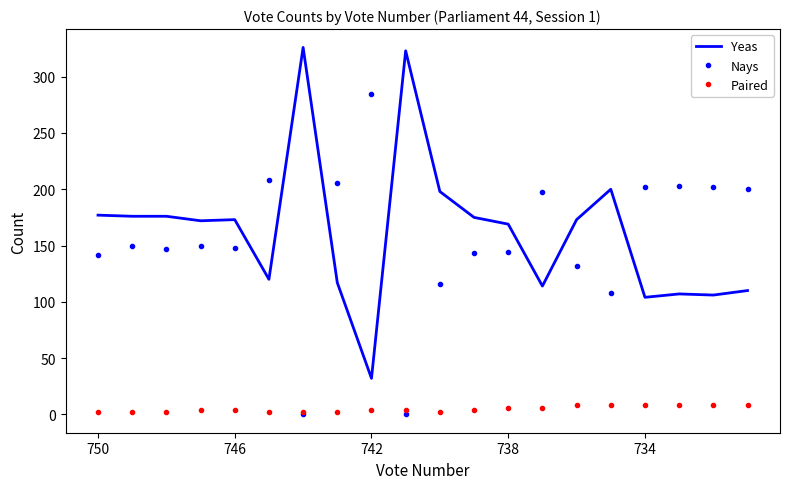

True or false: Yeas and Paired cross at least once.

False